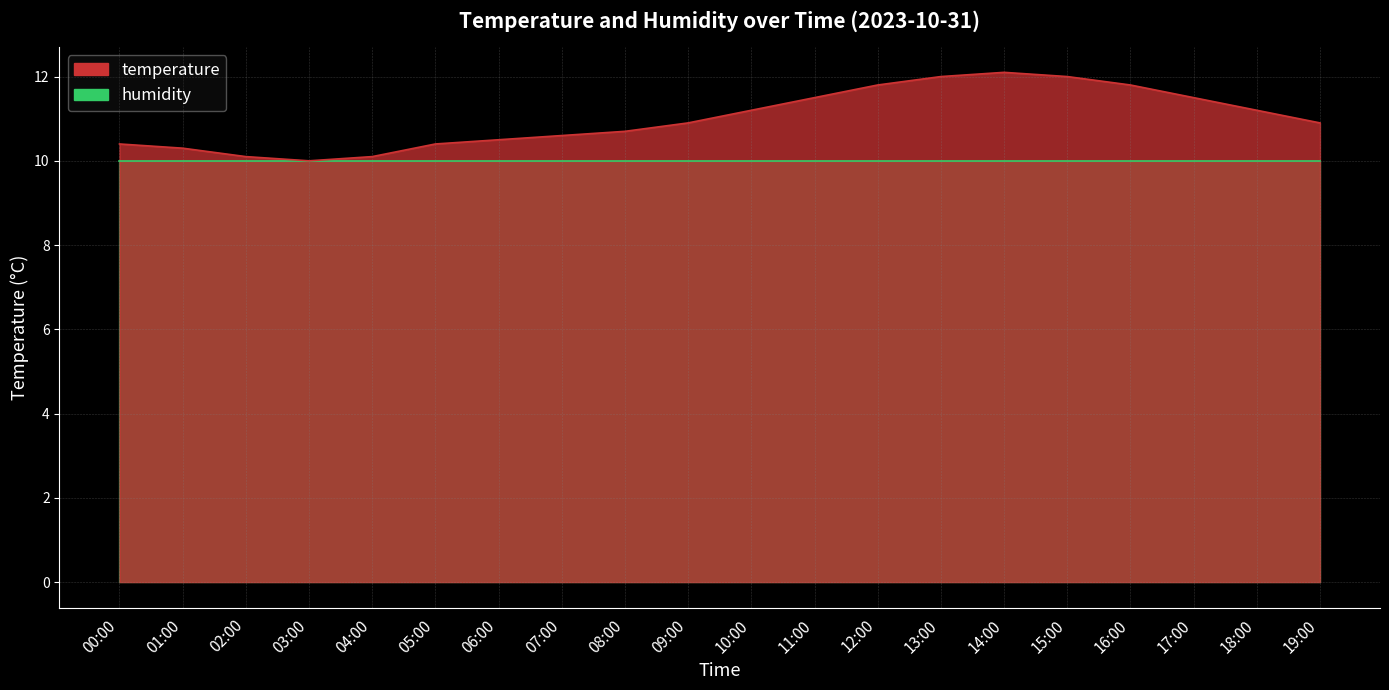

What is the sum of all values?

220.0